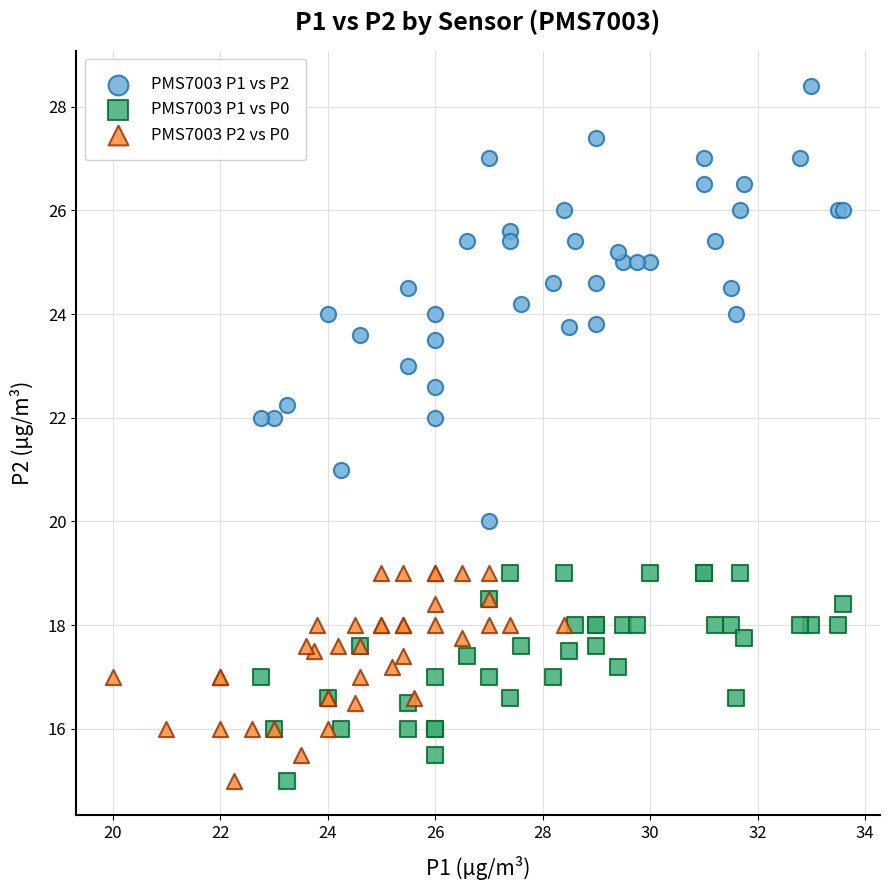

Which series has the largest Y range (max minus min)?

PMS7003 P1 vs P2